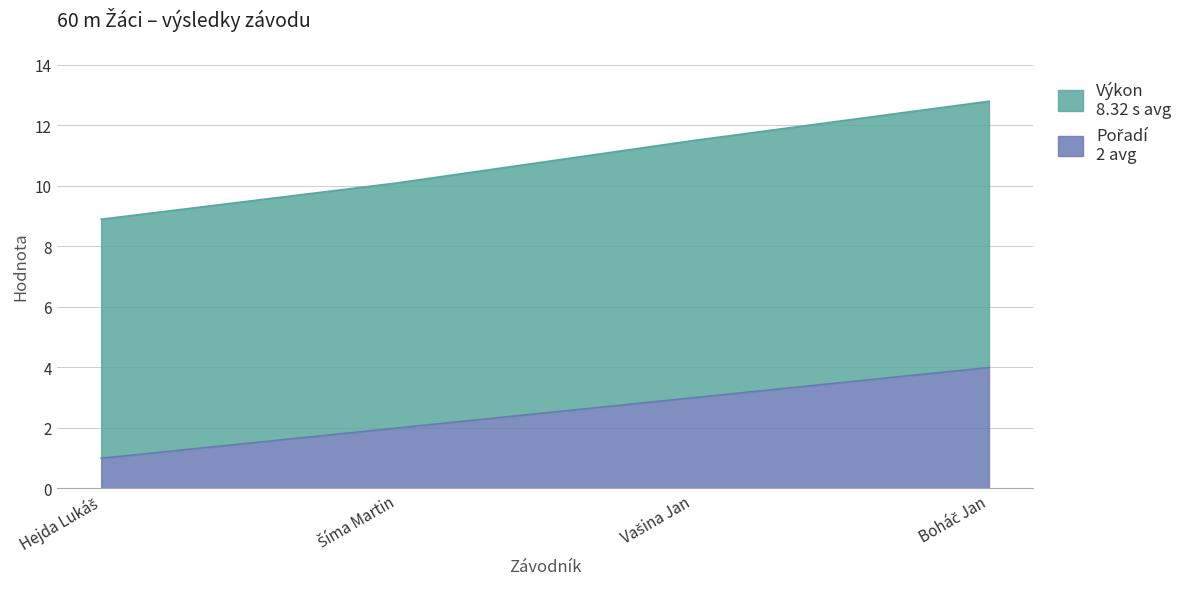

How many lines are shown in the chart?

2